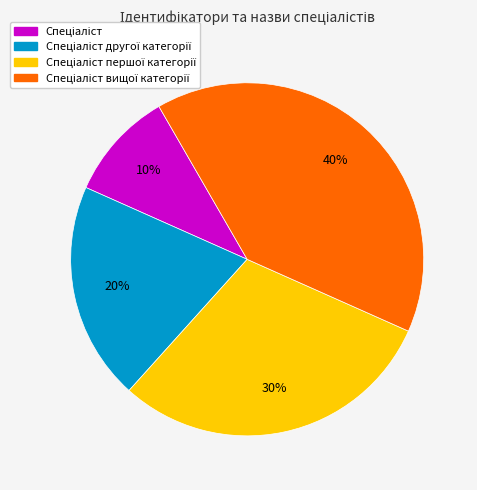

To the nearest percent, what is the difference between the largest and smallest slice percentages?

30%